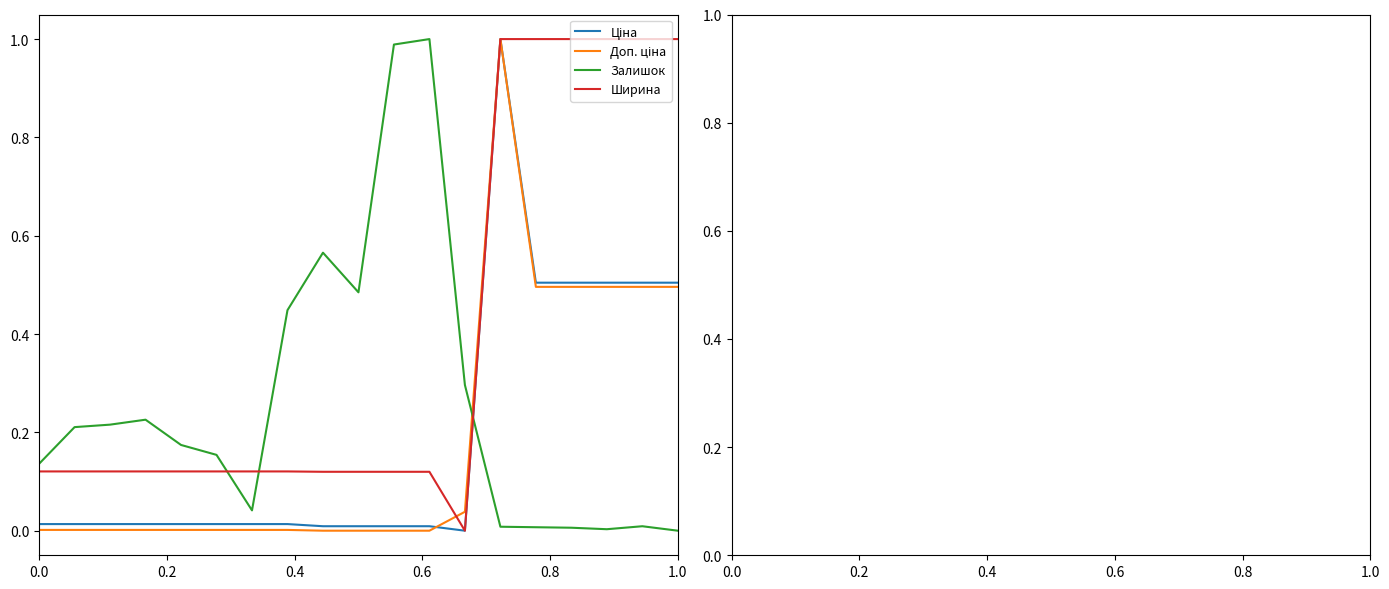

In Залишок, how many points are higher than both neighbors (excluding endpoints)?

4